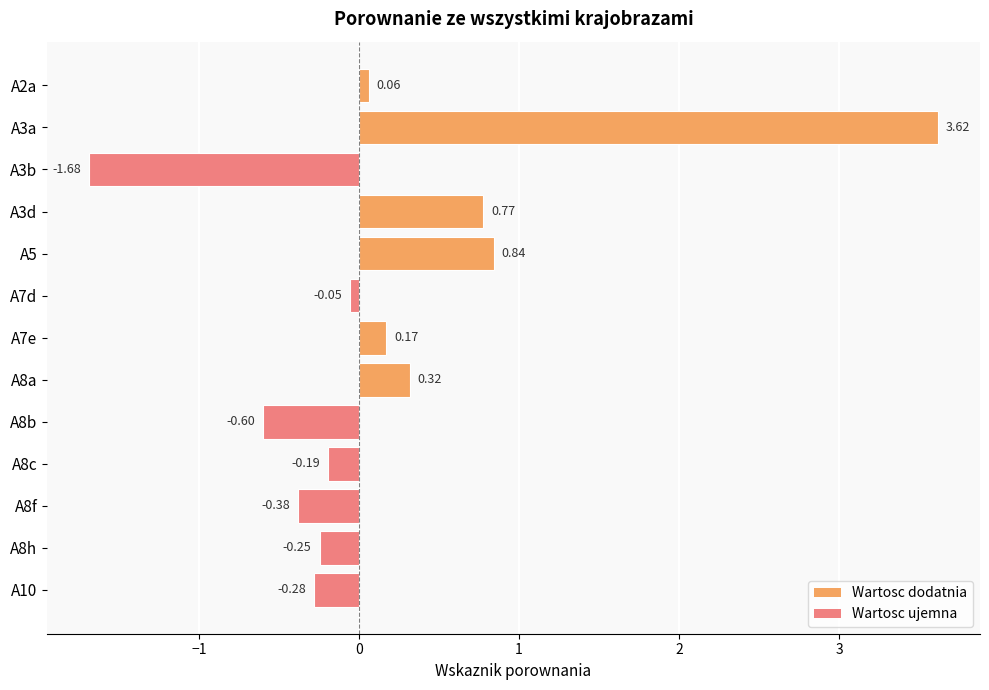

How many values are below zero?

7